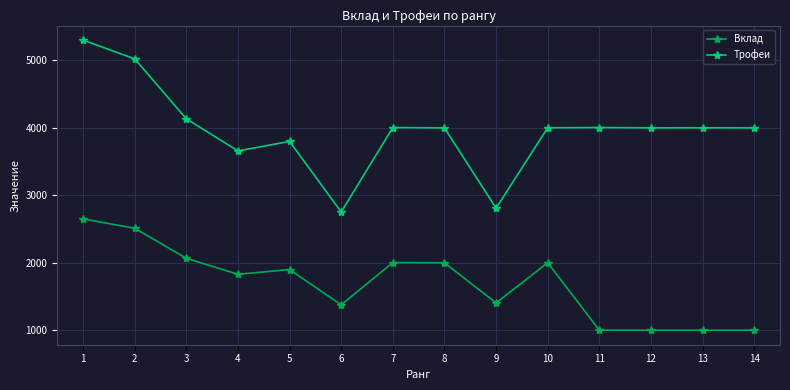

What is the greatest value displayed?

5303